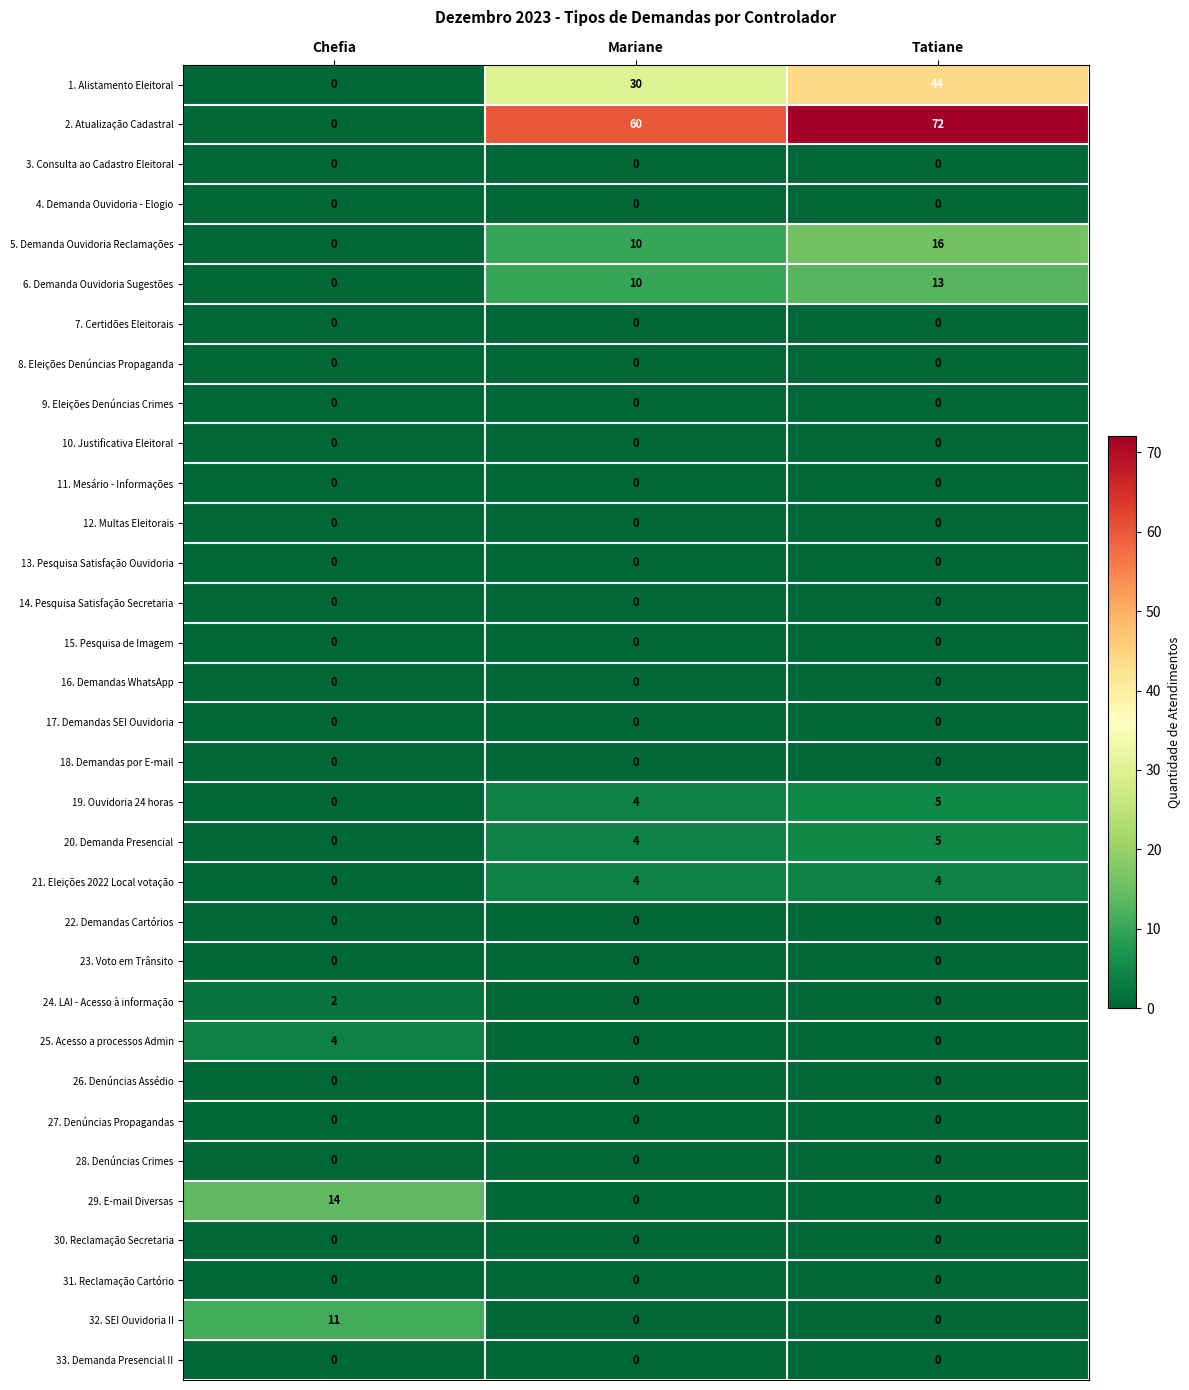

The value of 10. Justificativa Eleitoral at Chefia is 0. True or false?

True